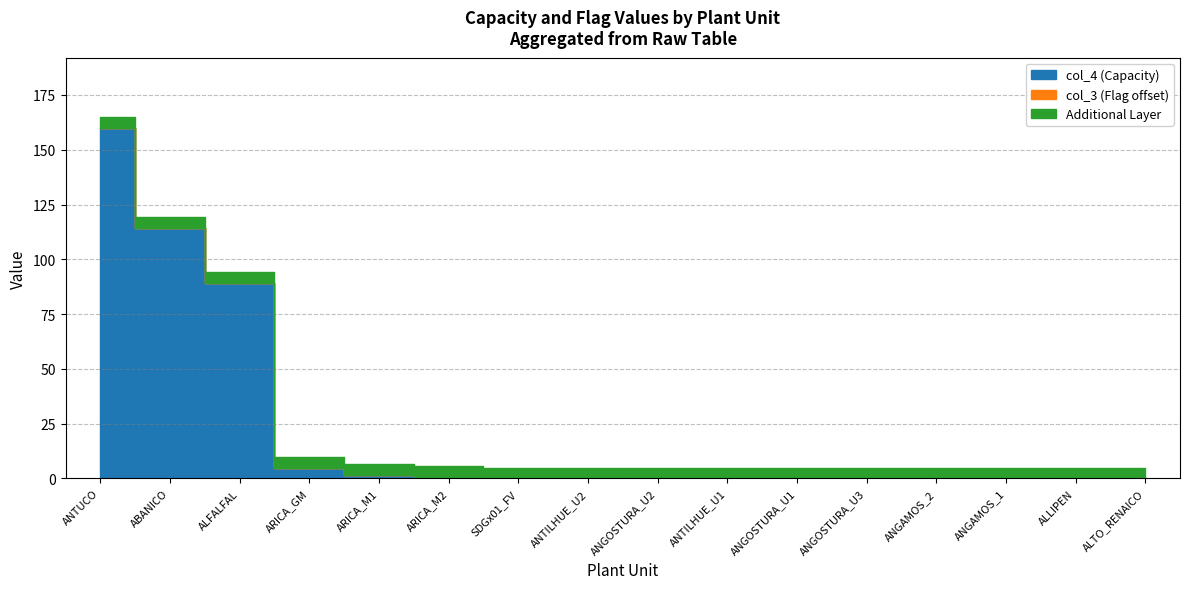

Where is col_4 (Capacity) nearest to the value 80?

ALFALFAL